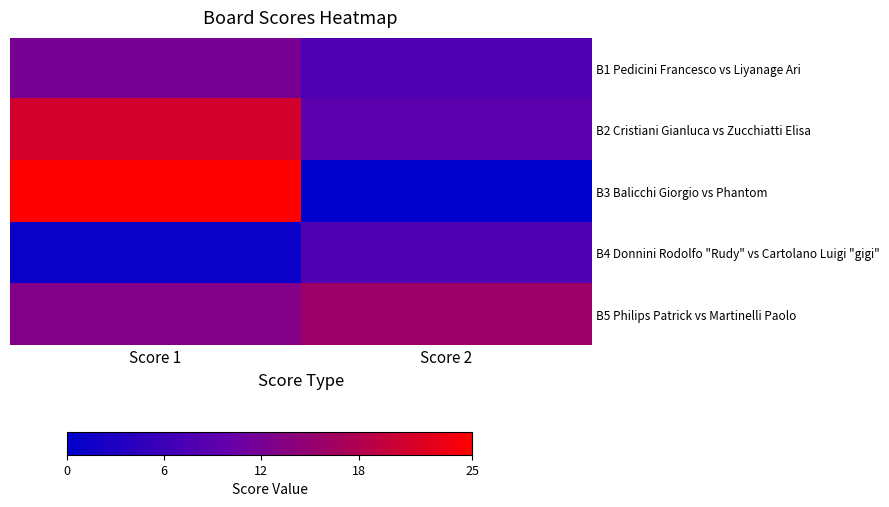

Rank the series at Score 2 from lowest to highest value.

B3 Balicchi Giorgio vs Phantom, B1 Pedicini Francesco vs Liyanage Ari, B4 Donnini Rodolfo "Rudy" vs Cartolano Luigi "gigi", B2 Cristiani Gianluca vs Zucchiatti Elisa, B5 Philips Patrick vs Martinelli Paolo